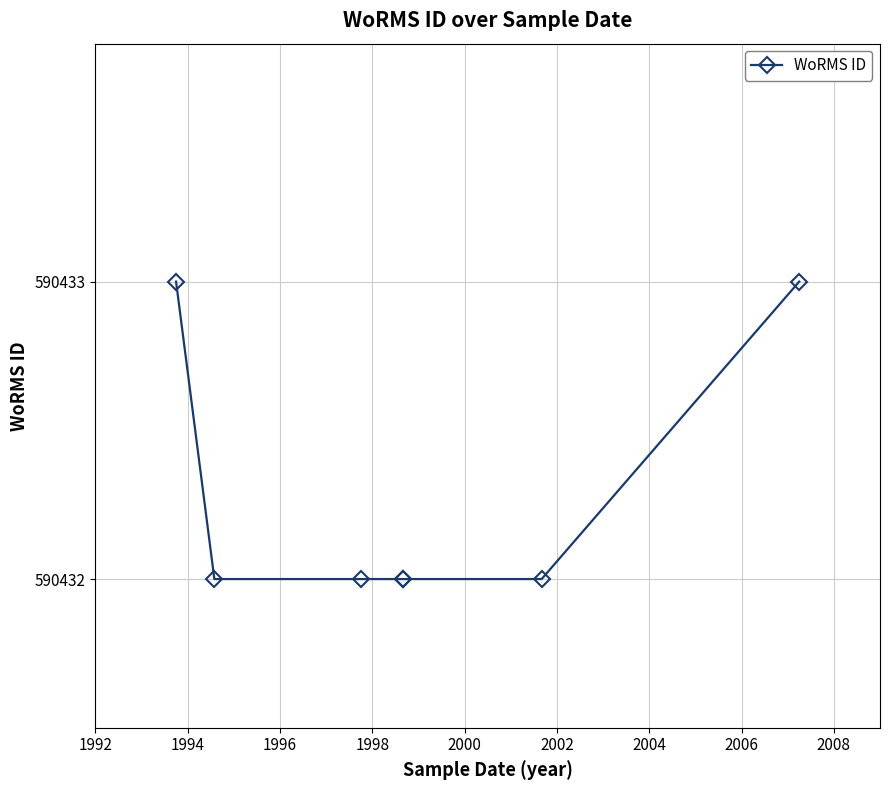

At which label is the value closest to 590432?

1994